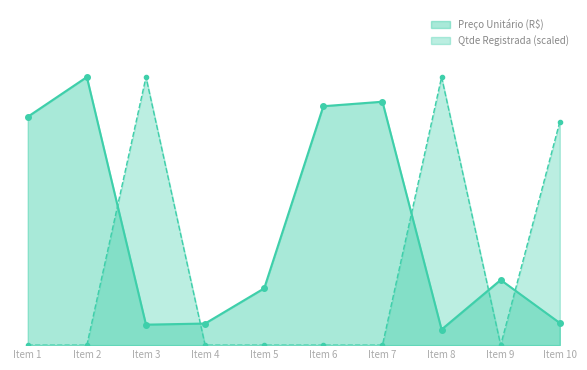

Is it true that Preço Unitário (R$) equals 3193.4 at Item 5?

False